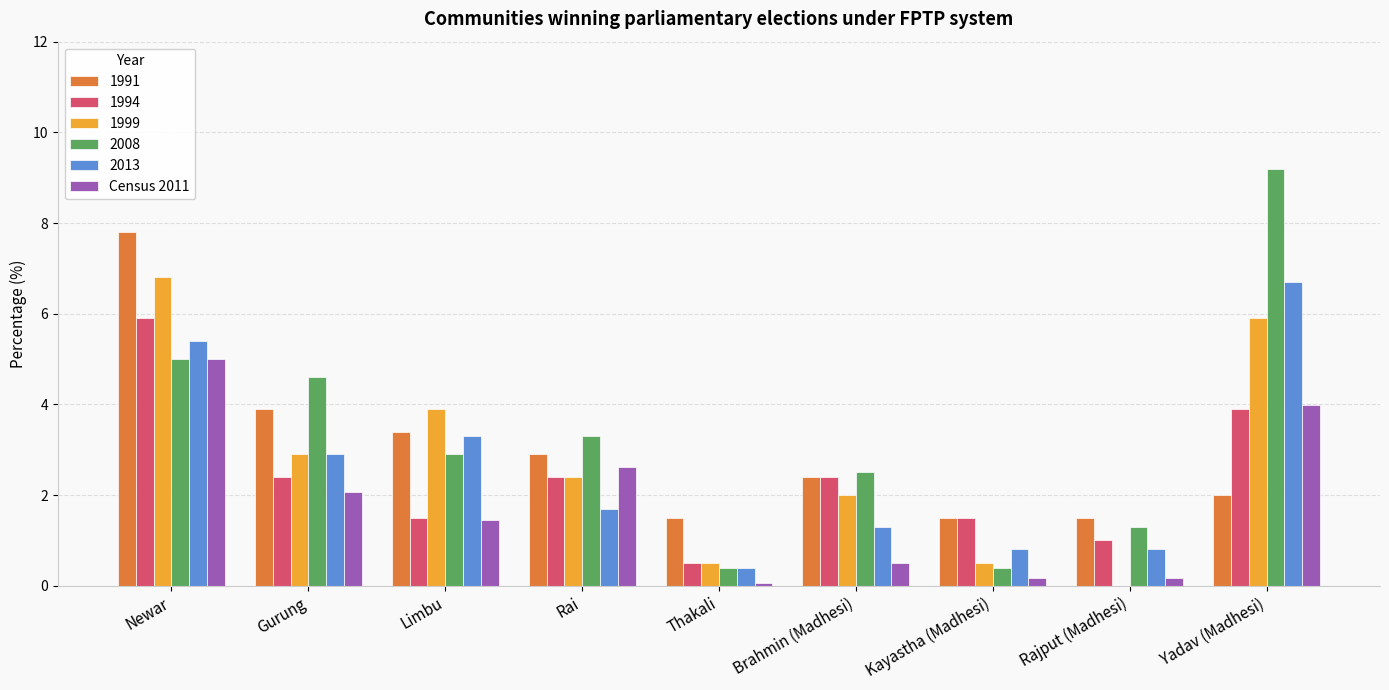

What is the approximate value of 2013 at Gurung?

2.9